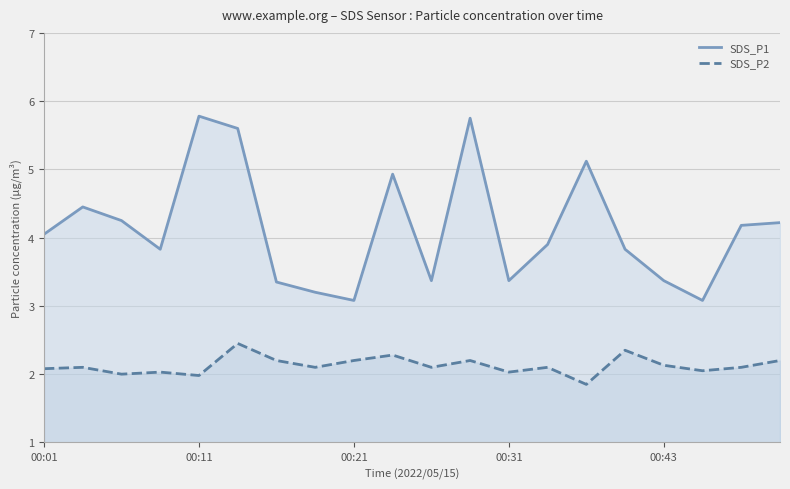

True or false: SDS_P1 and SDS_P2 intersect in this chart.

False